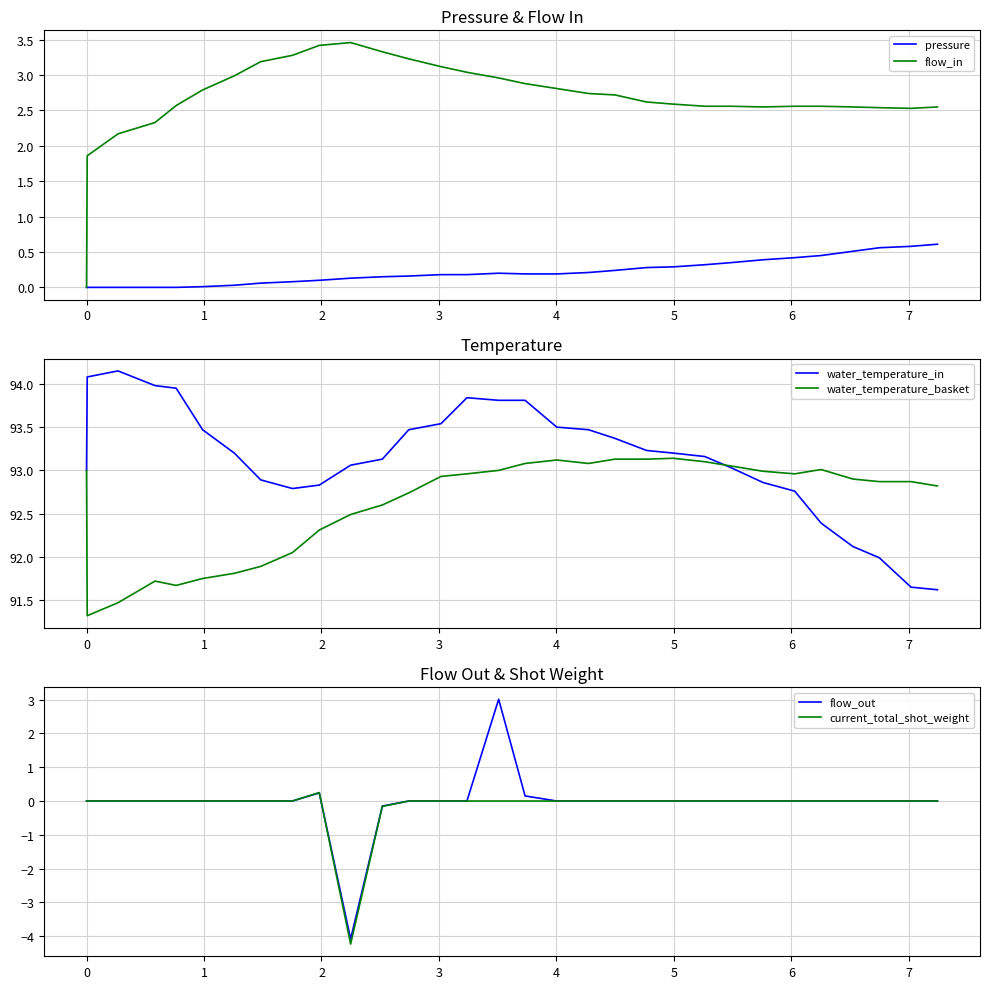

How many distinct data groups are displayed?

6